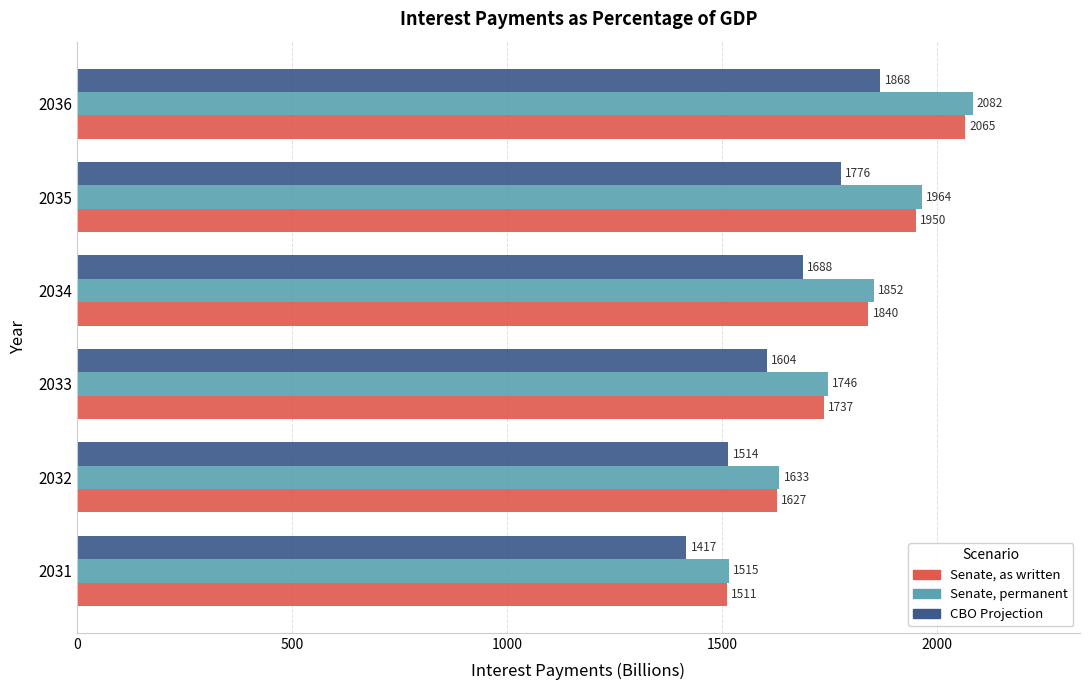

At which label does Senate, as written reach its peak?

2036